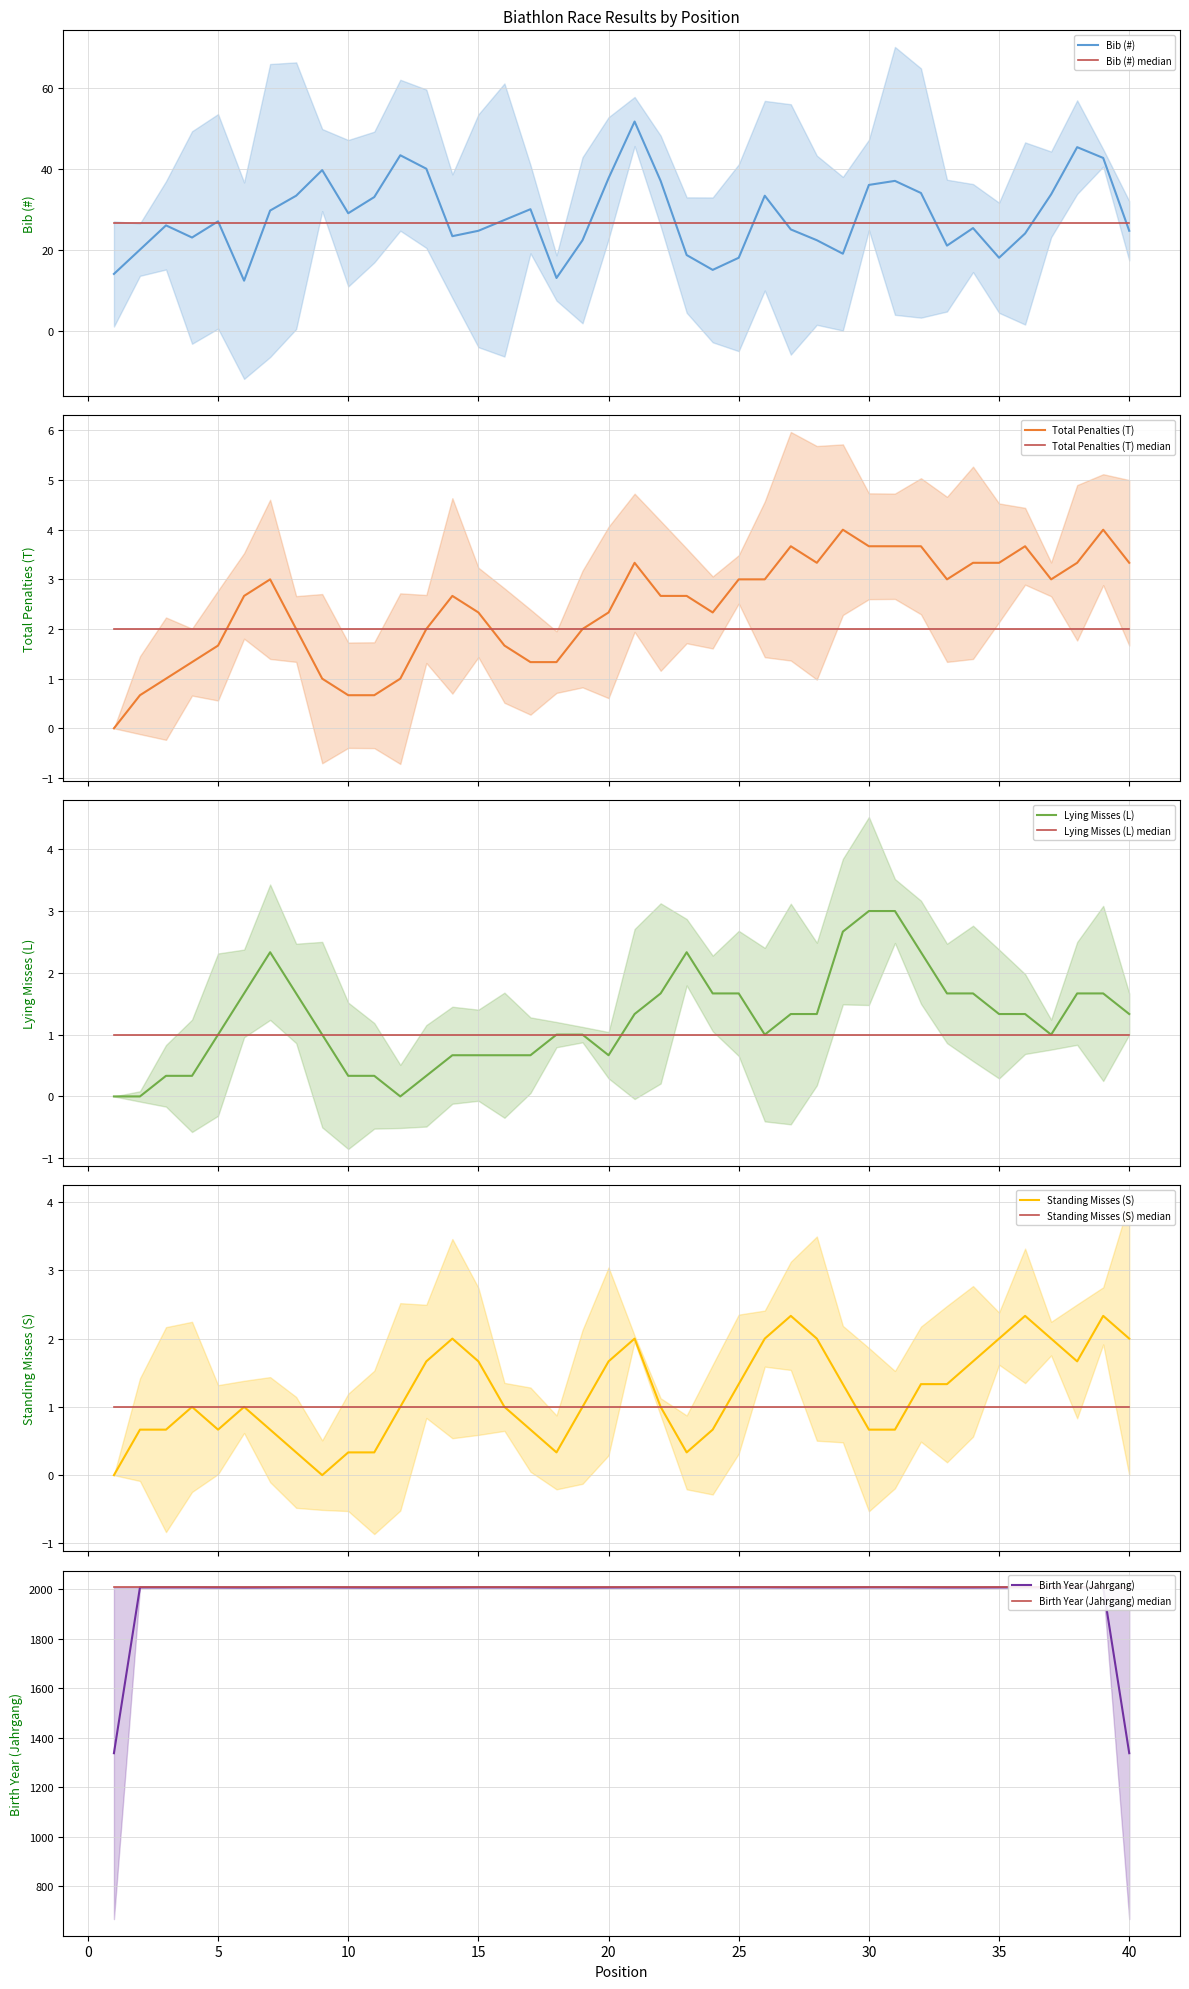

What is the total value across all series at 33?

2043